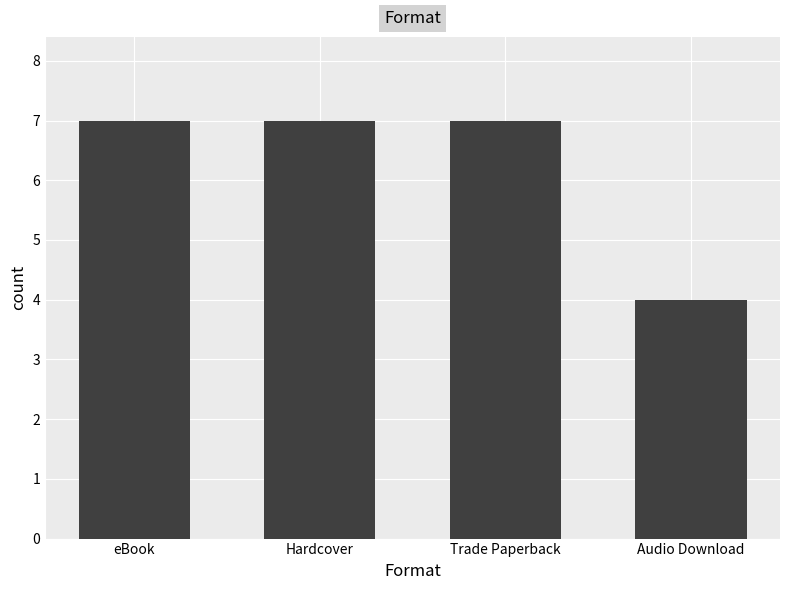

What is the change in value from Trade Paperback to Audio Download?

-3